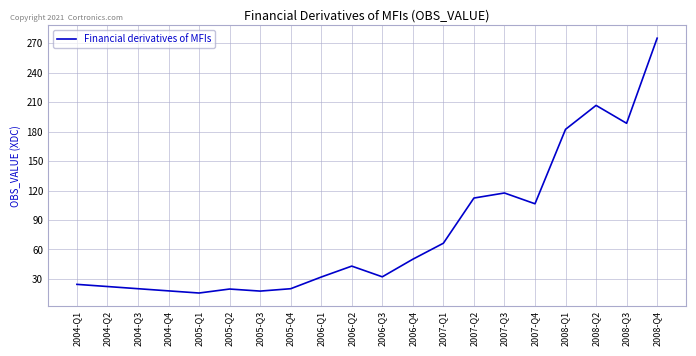

Is it true that the value at 2006-Q3 is 32.1?

True